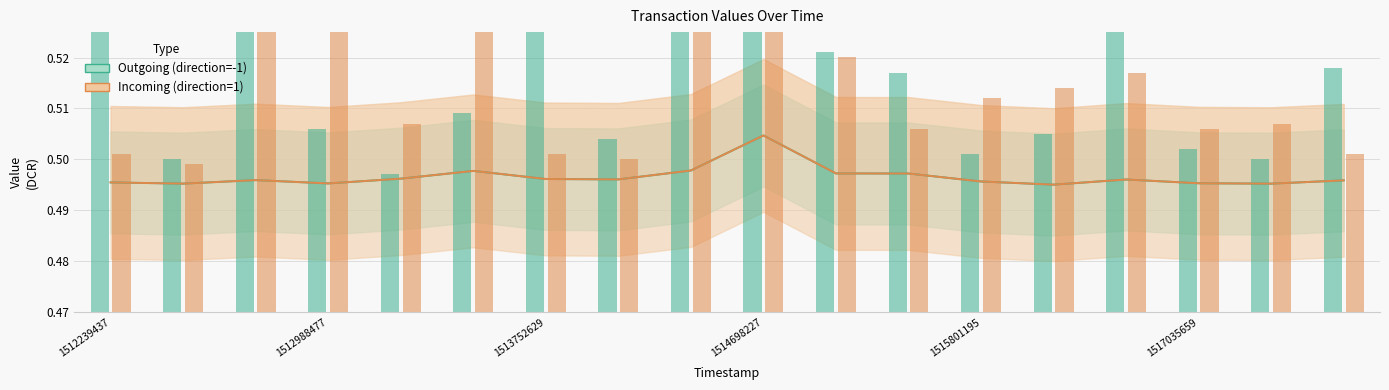

What is the average value of the Incoming (direction=1) series?

0.5